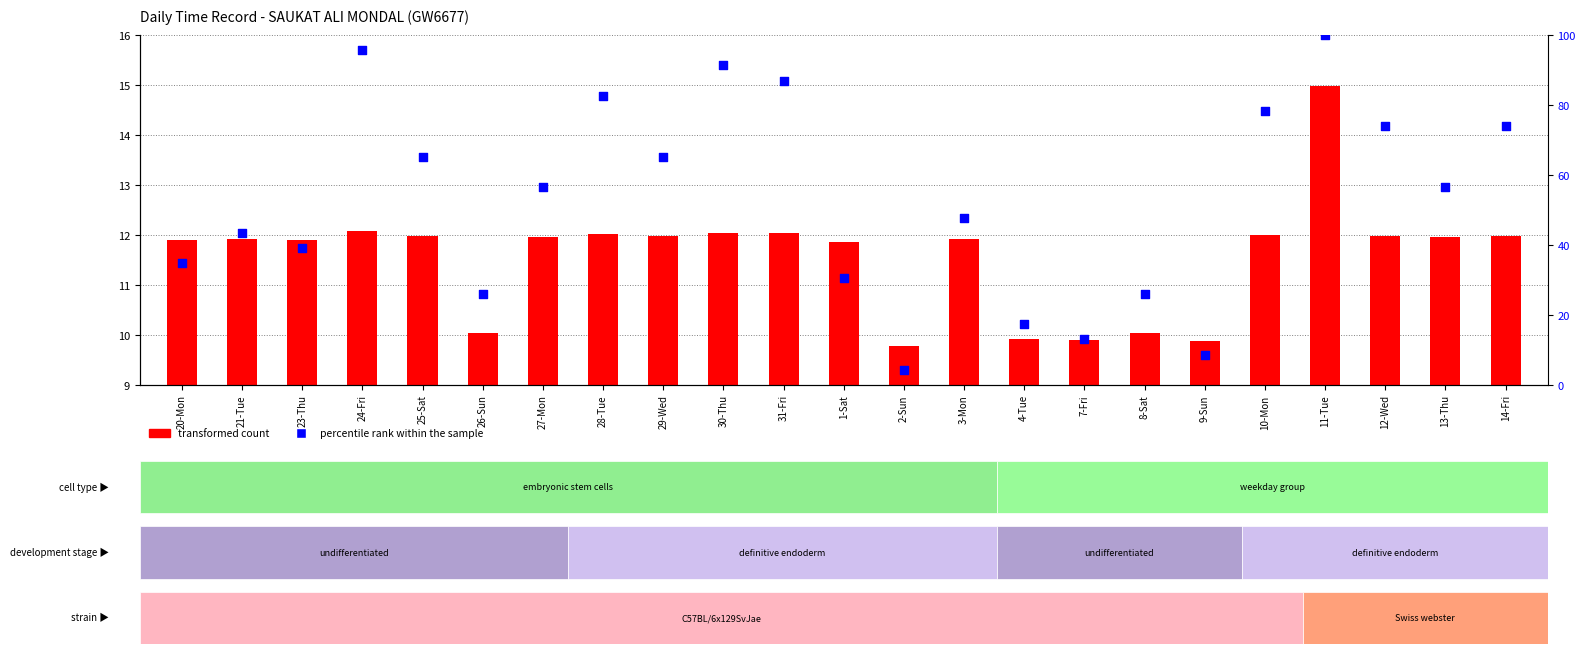

Which series has the widest spread of Y values?

percentile rank within the sample